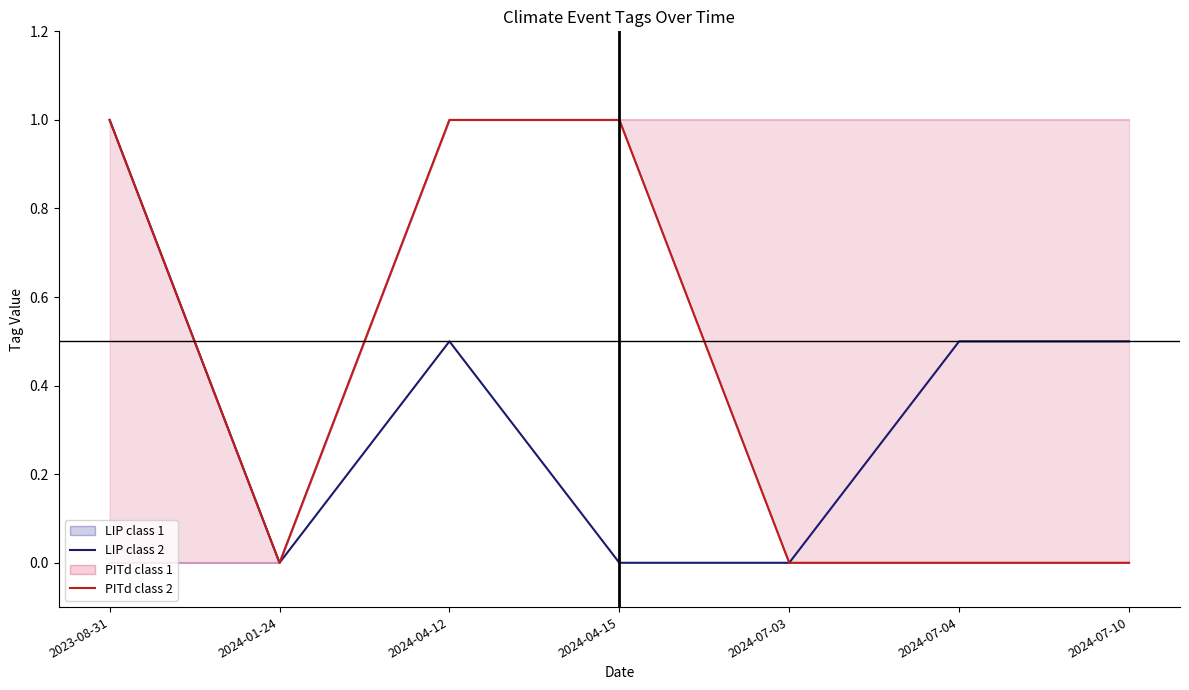

What is the maximum value shown in the chart?

1.0